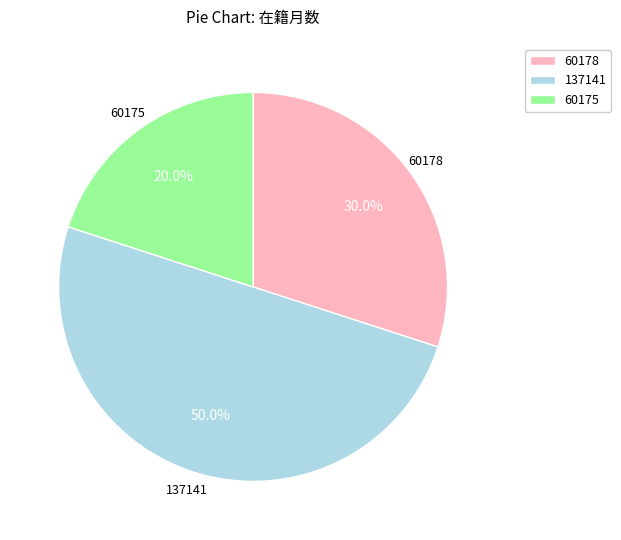

What is the total percentage of 137141 and 60178?

80.0%